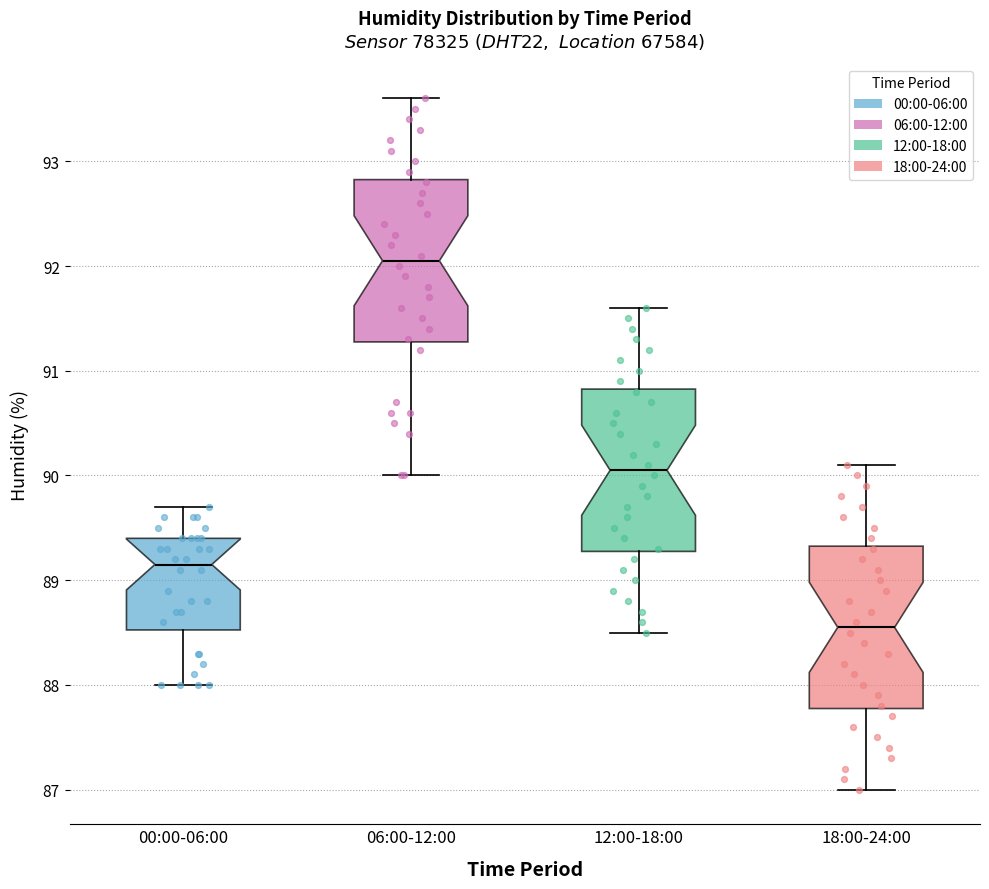

Where does the upper whisker of the box for 06:00-12:00 end on the y-axis? The values are not printed on the chart, so give them approximately, as read against the axis.

93.6